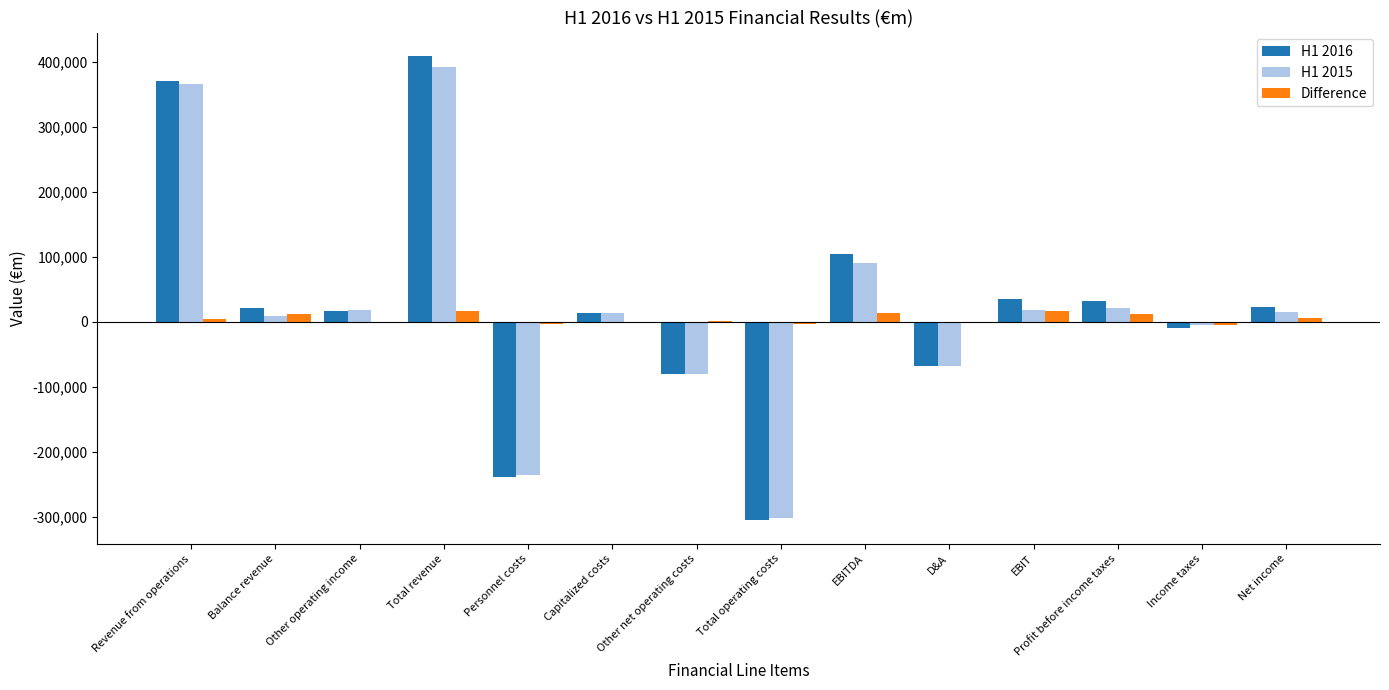

Which category has the highest value in the H1 2015 series?

Total revenue